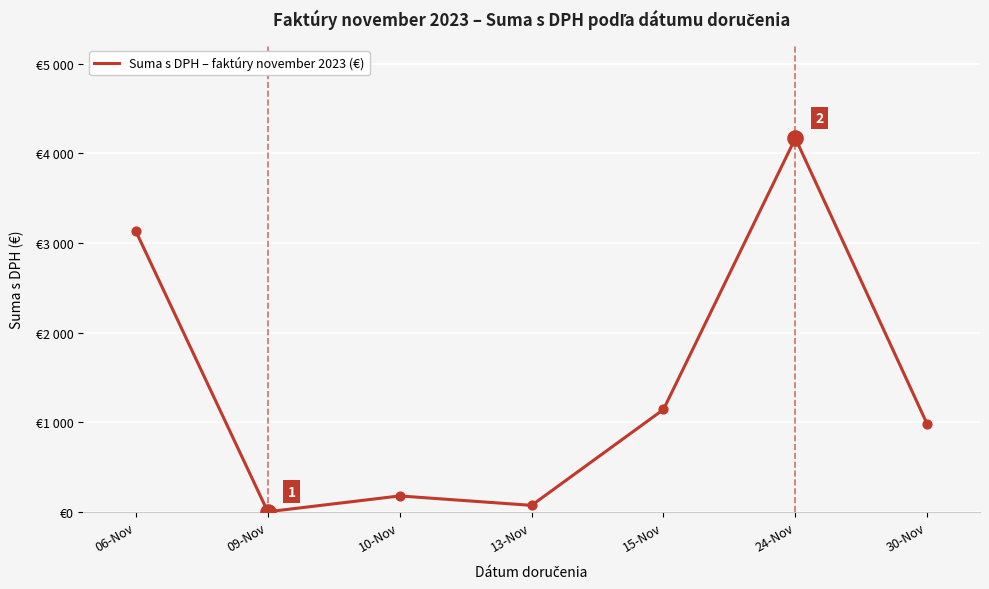

Does the chart have visible grid lines?

Yes